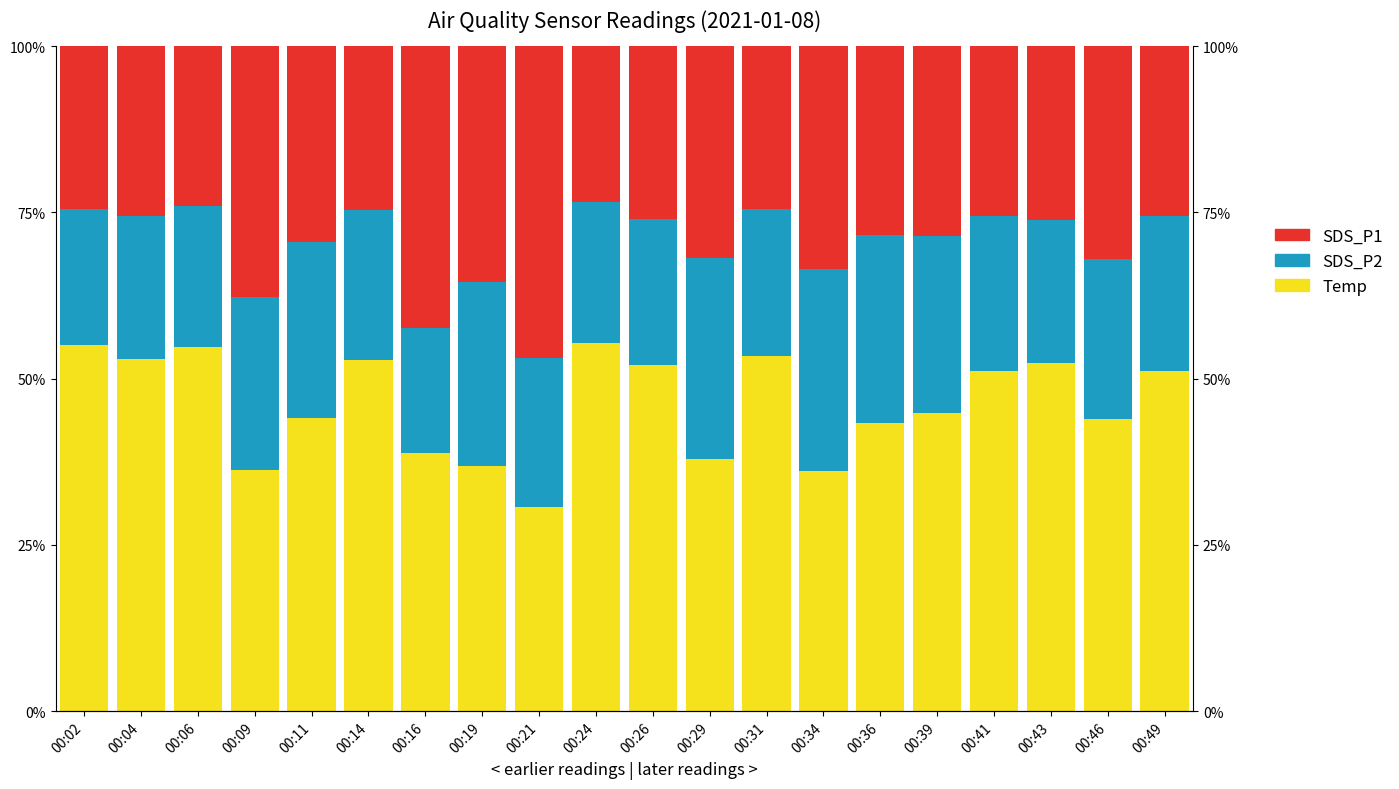

Rank the categories by Temp value from lowest to highest.

00:21, 00:34, 00:09, 00:19, 00:29, 00:16, 00:36, 00:46, 00:11, 00:39, 00:41, 00:49, 00:26, 00:43, 00:14, 00:04, 00:31, 00:06, 00:02, 00:24